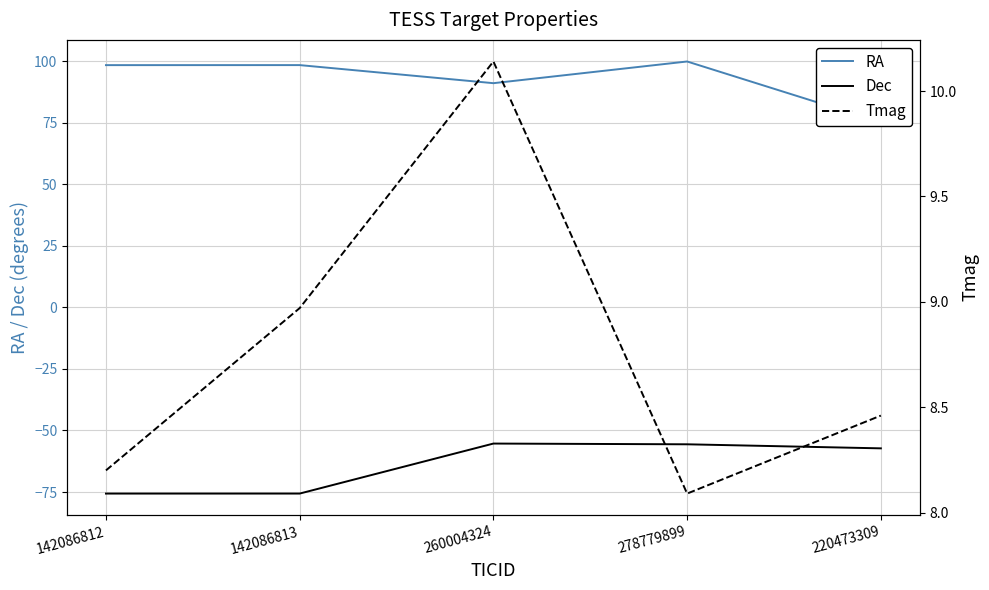

What is the spread (max minus min) of values at 260004324?

146.4